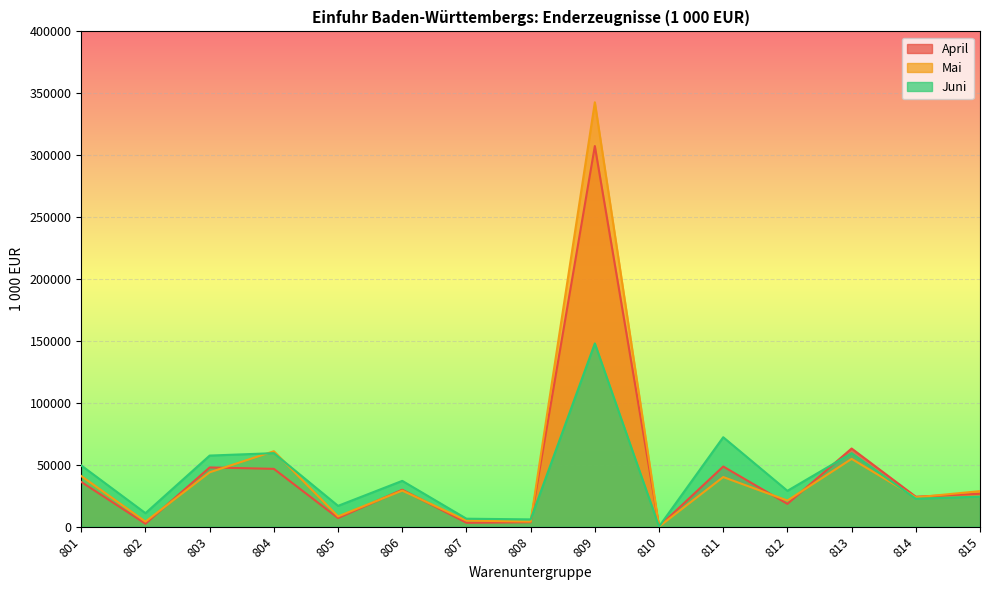

How many interior local valleys does the Juni series have?

6